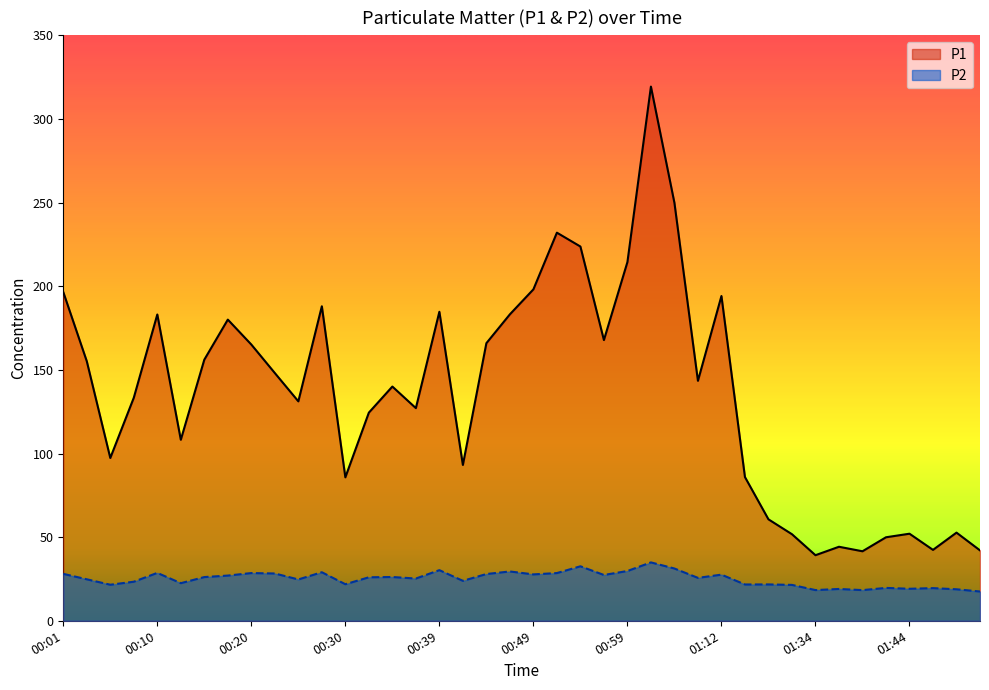

True or false: P1 and P2 cross at least once.

False